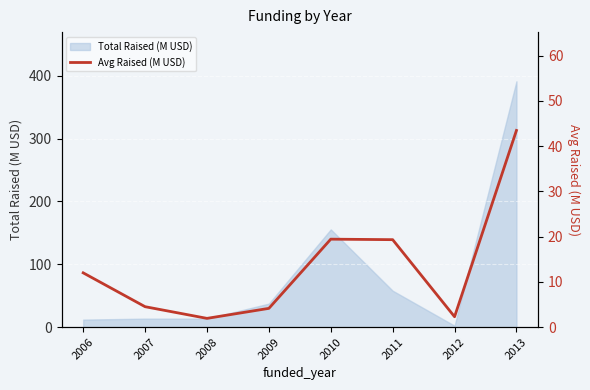

At which label is Total Raised (M USD) closest to 196?

2010